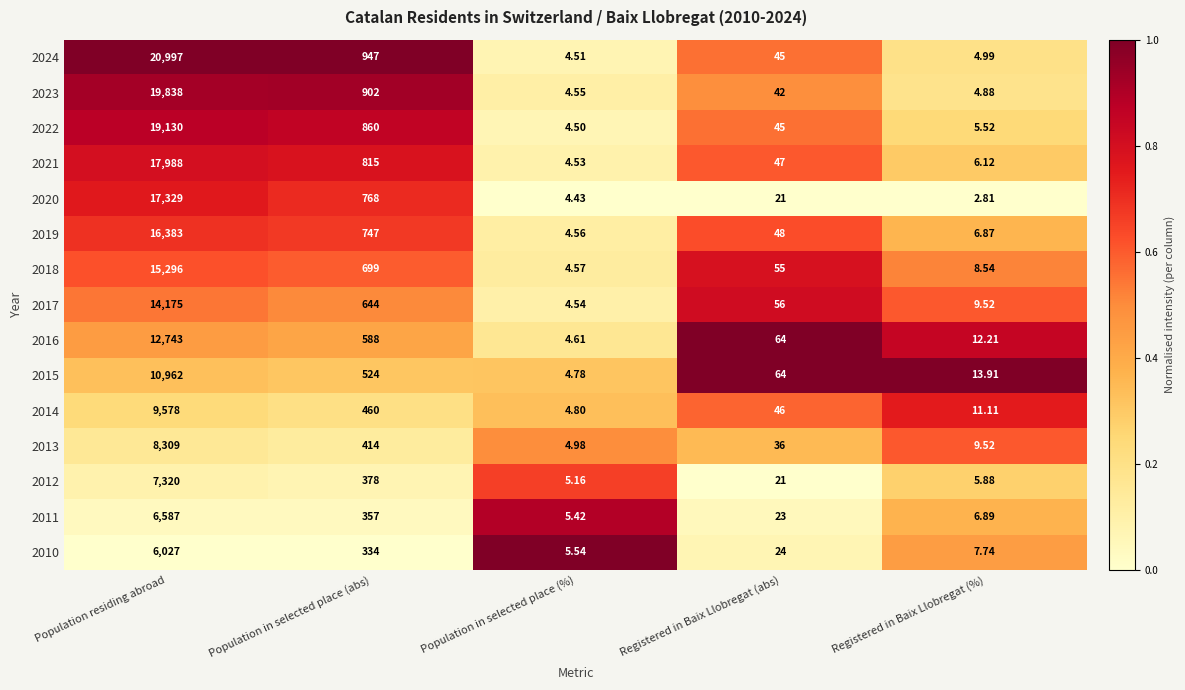

At which label does 2014 first exceed 46?

Population residing abroad